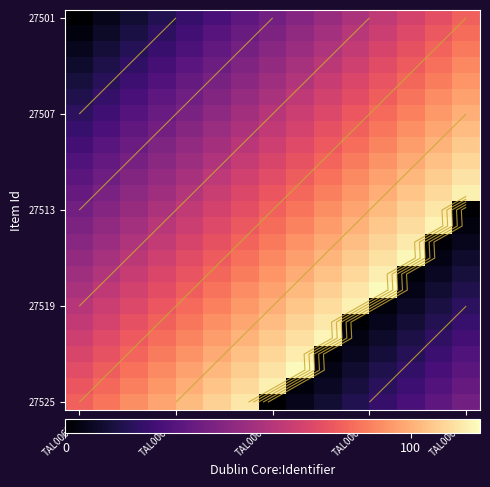

At how many categories does at least one series exceed 47?

15